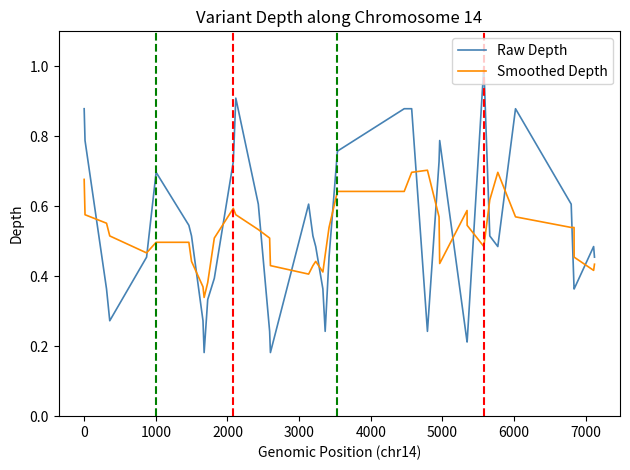

What is the maximum value shown in the chart?

1.0